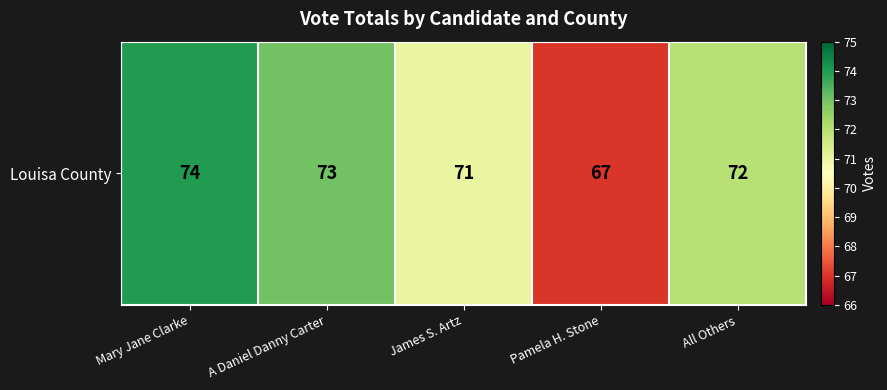

Rank the categories by value from highest to lowest.

Mary Jane Clarke, A Daniel Danny Carter, All Others, James S. Artz, Pamela H. Stone